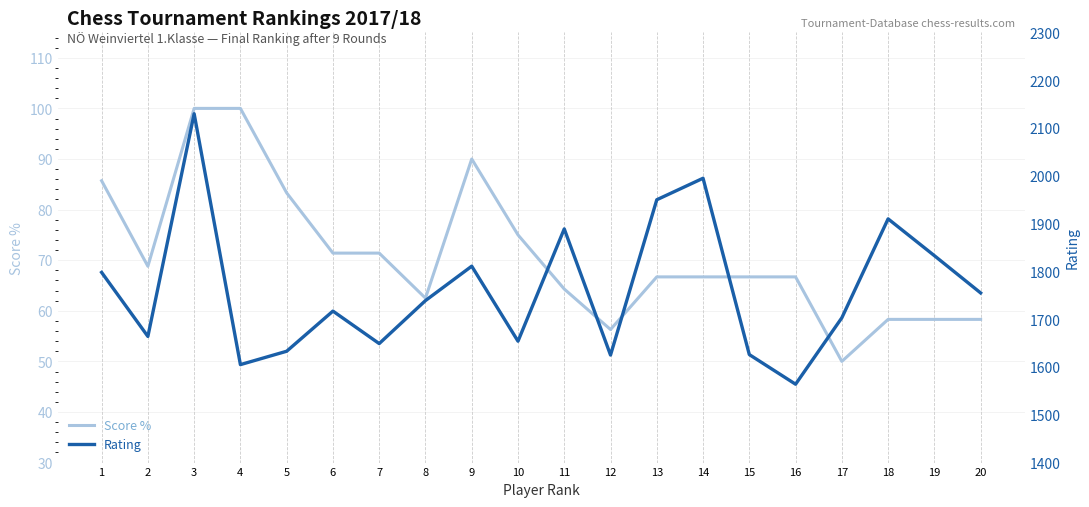

What is the value of the Score % point at the 10th from the left?

75.0